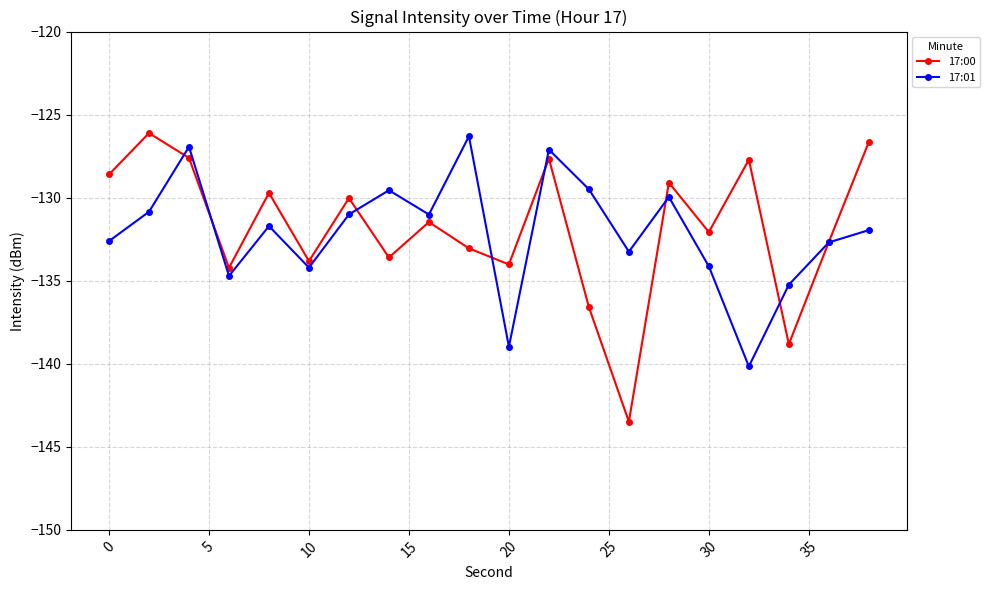

Which series has the largest range (max minus min)?

17:00